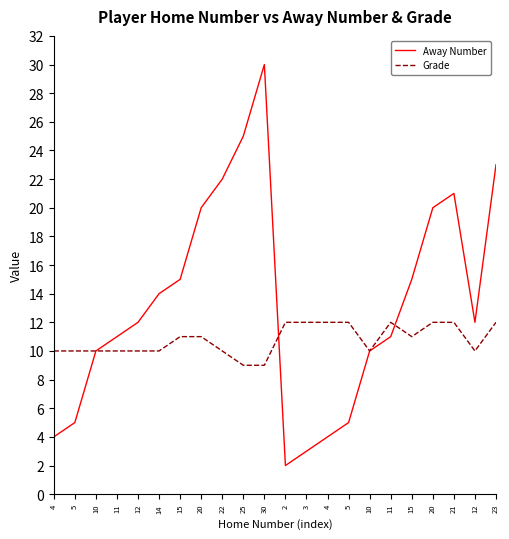

True or false: Grade has a value of 7 at 21.

False